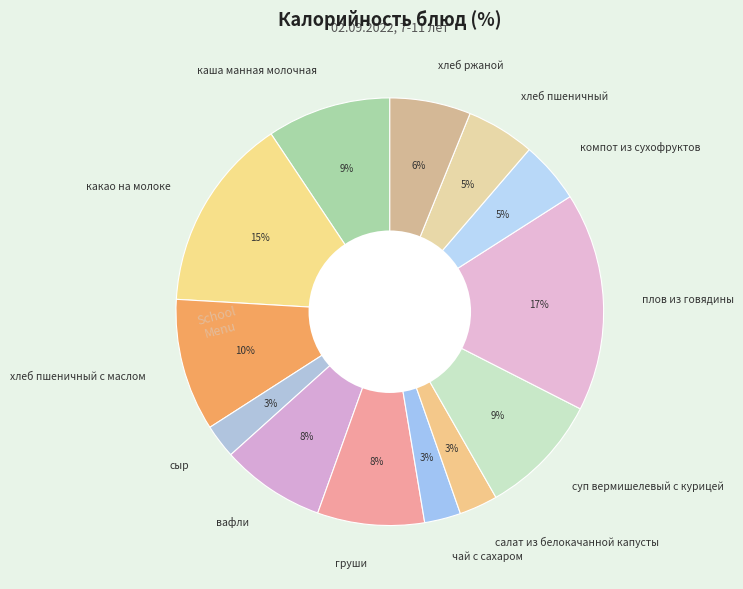

How many slices are in this pie chart?

13